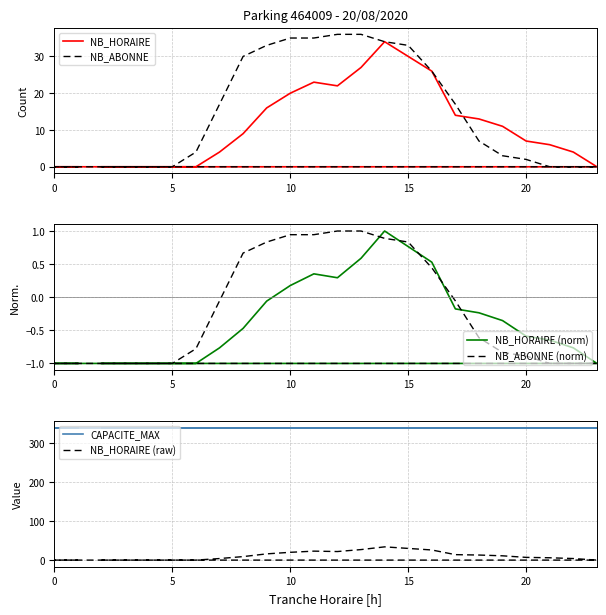

What are all the series names shown in the legend?

NB_HORAIRE, NB_ABONNE, NB_HORAIRE (norm), NB_ABONNE (norm), CAPACITE_MAX, NB_HORAIRE (raw)